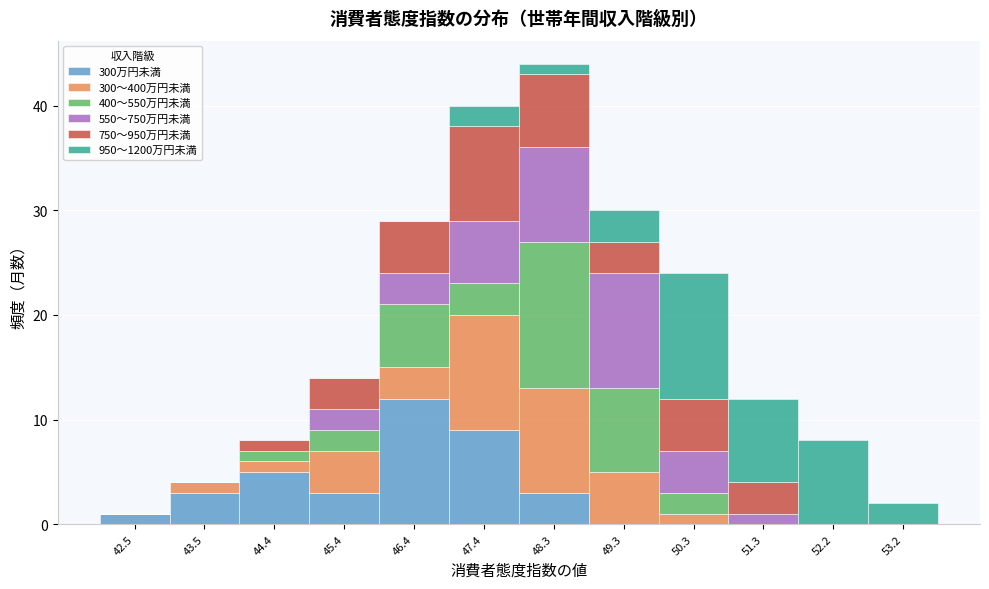

Which range on the x-axis has the tallest stacked bar (by total height)?

47.9 to 48.8